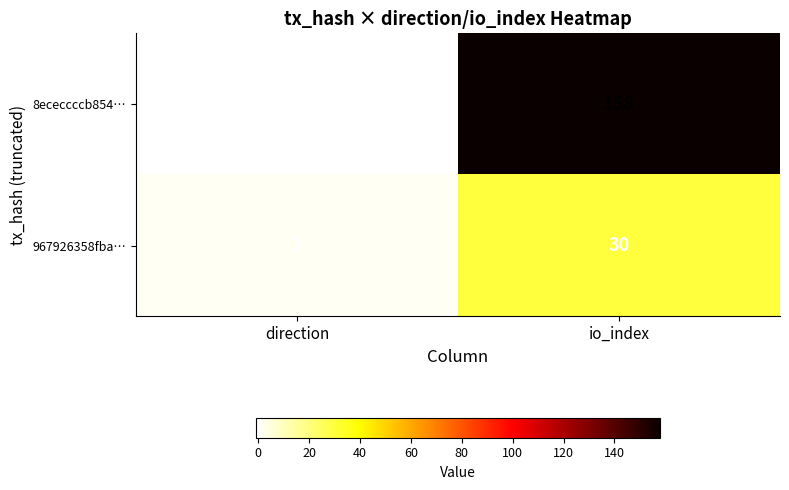

Reading left to right, what are all the values shown in this chart?

8ececcccb854…: direction=-1	io_index=158
967926358fba…: direction=1	io_index=30